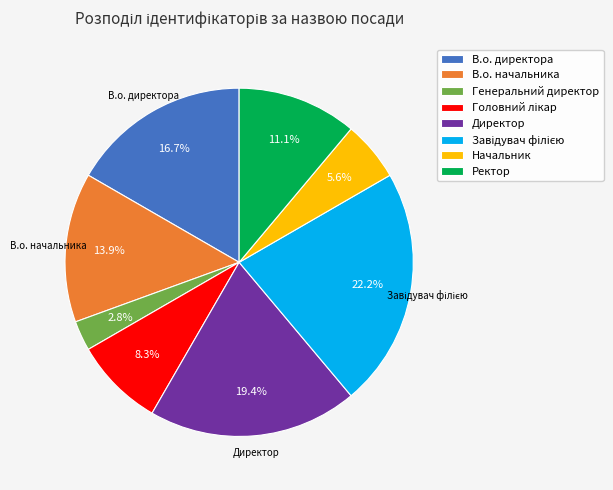

Approximately how many times larger is the value at Ректор compared to Директор?

0.6